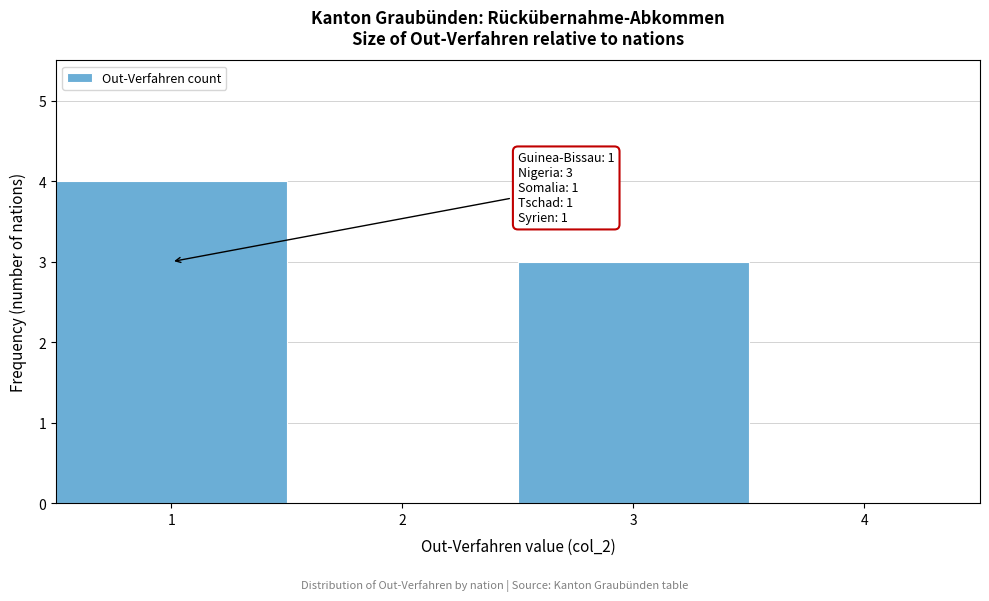

Over which range of the x-axis is the bar tallest?

0.5 to 1.5